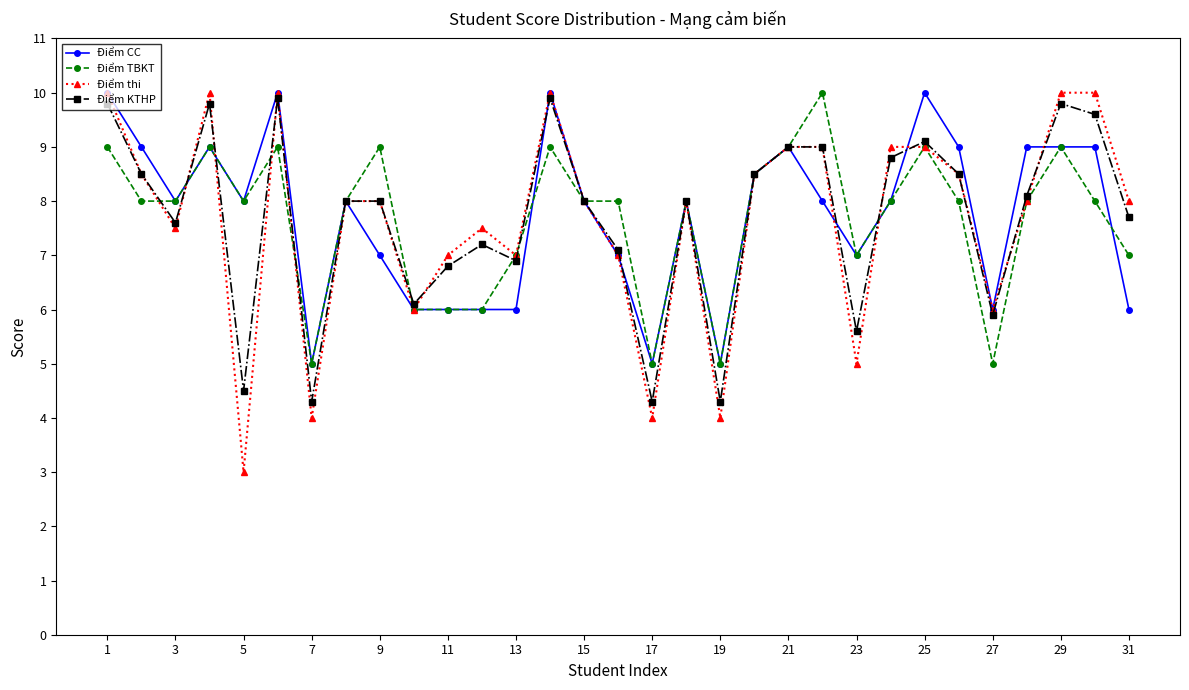

What is the value of the Điểm CC point at the 13th from the left?

6.0